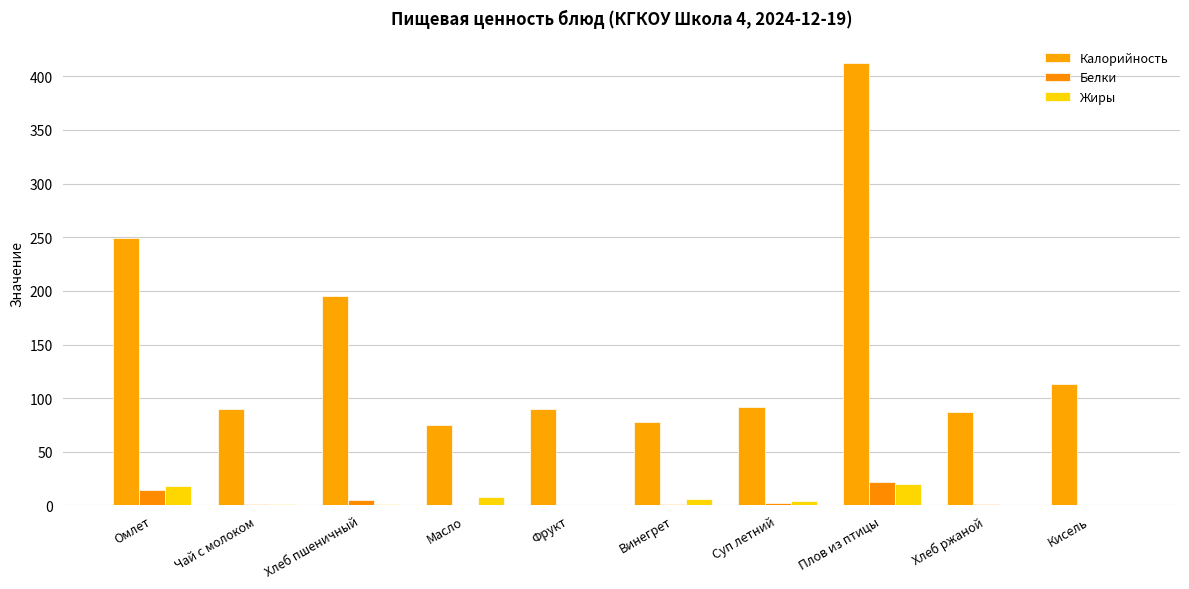

Reading left to right, extract all data points from this chart.

Калорийность: Омлет=249.5	Чай с молоком=90.0	Хлеб пшеничный=195.5	Масло=74.6	Фрукт=90.0	Винегрет=77.4	Суп летний=91.4	Плов из птицы=412.5	Хлеб ржаной=87.4	Кисель=113.0
Белки: Омлет=14.8	Чай с молоком=1.6	Хлеб пшеничный=4.7	Масло=0.1	Фрукт=0.6	Винегрет=0.9	Суп летний=2.7	Плов из птицы=22.0	Хлеб ржаной=1.3	Кисель=0.0
Жиры: Омлет=18.6	Чай с молоком=1.2	Хлеб пшеничный=0.9	Масло=8.2	Фрукт=0.8	Винегрет=6.0	Суп летний=4.6	Плов из птицы=20.0	Хлеб ржаной=0.3	Кисель=0.0